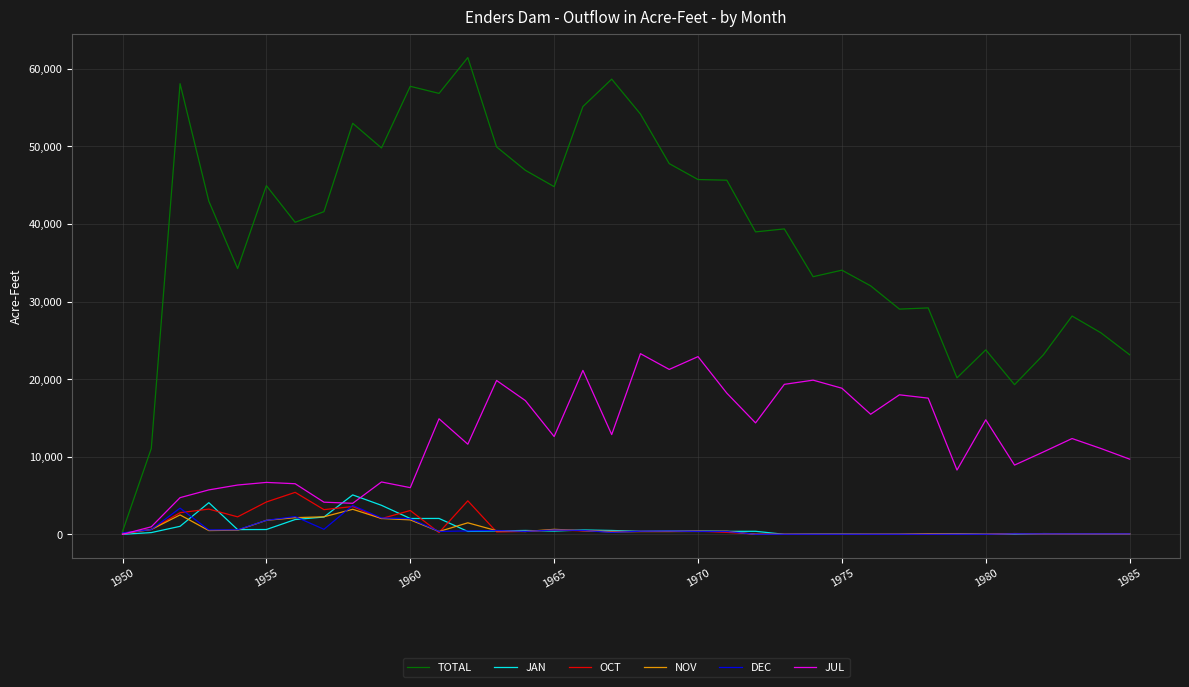

Which series has the largest total across all categories?

TOTAL